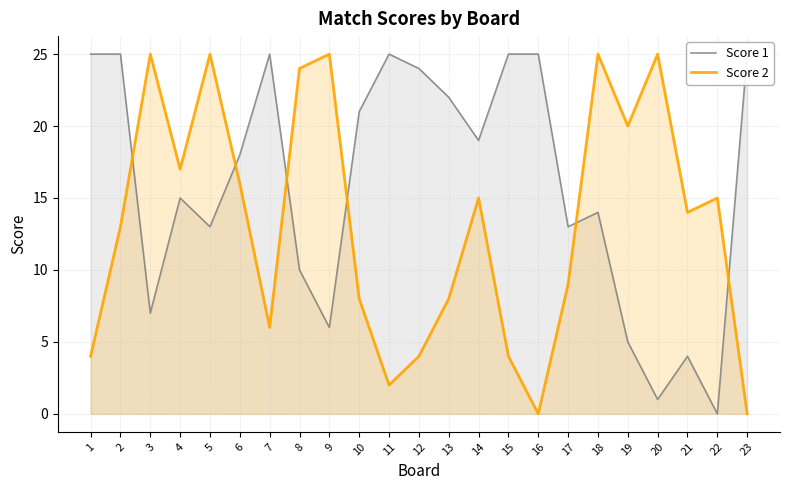

How many lines are shown in the chart?

2